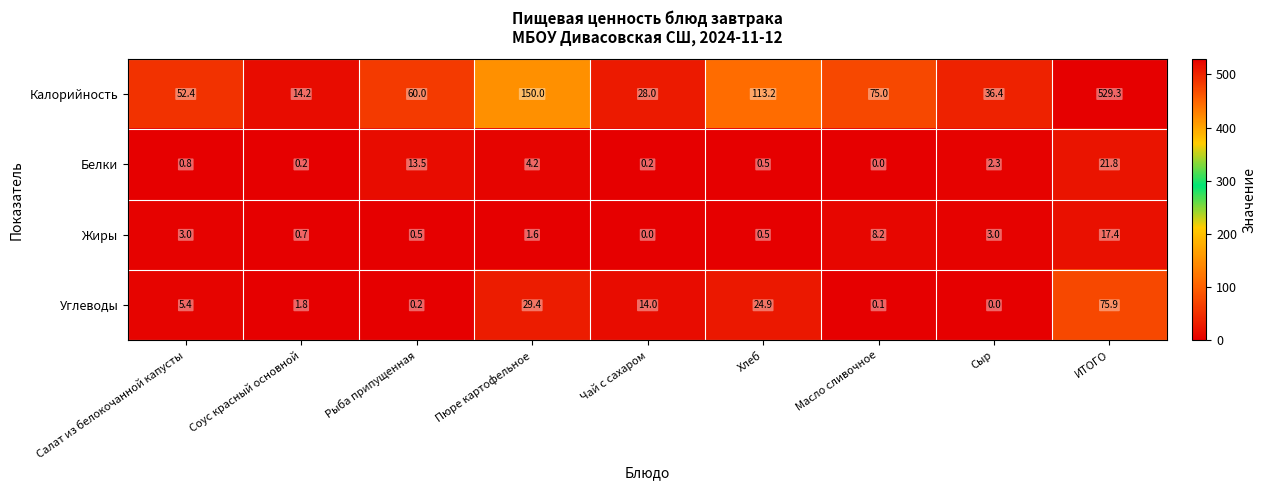

Which series changed the most between Хлеб and Сыр?

Калорийность